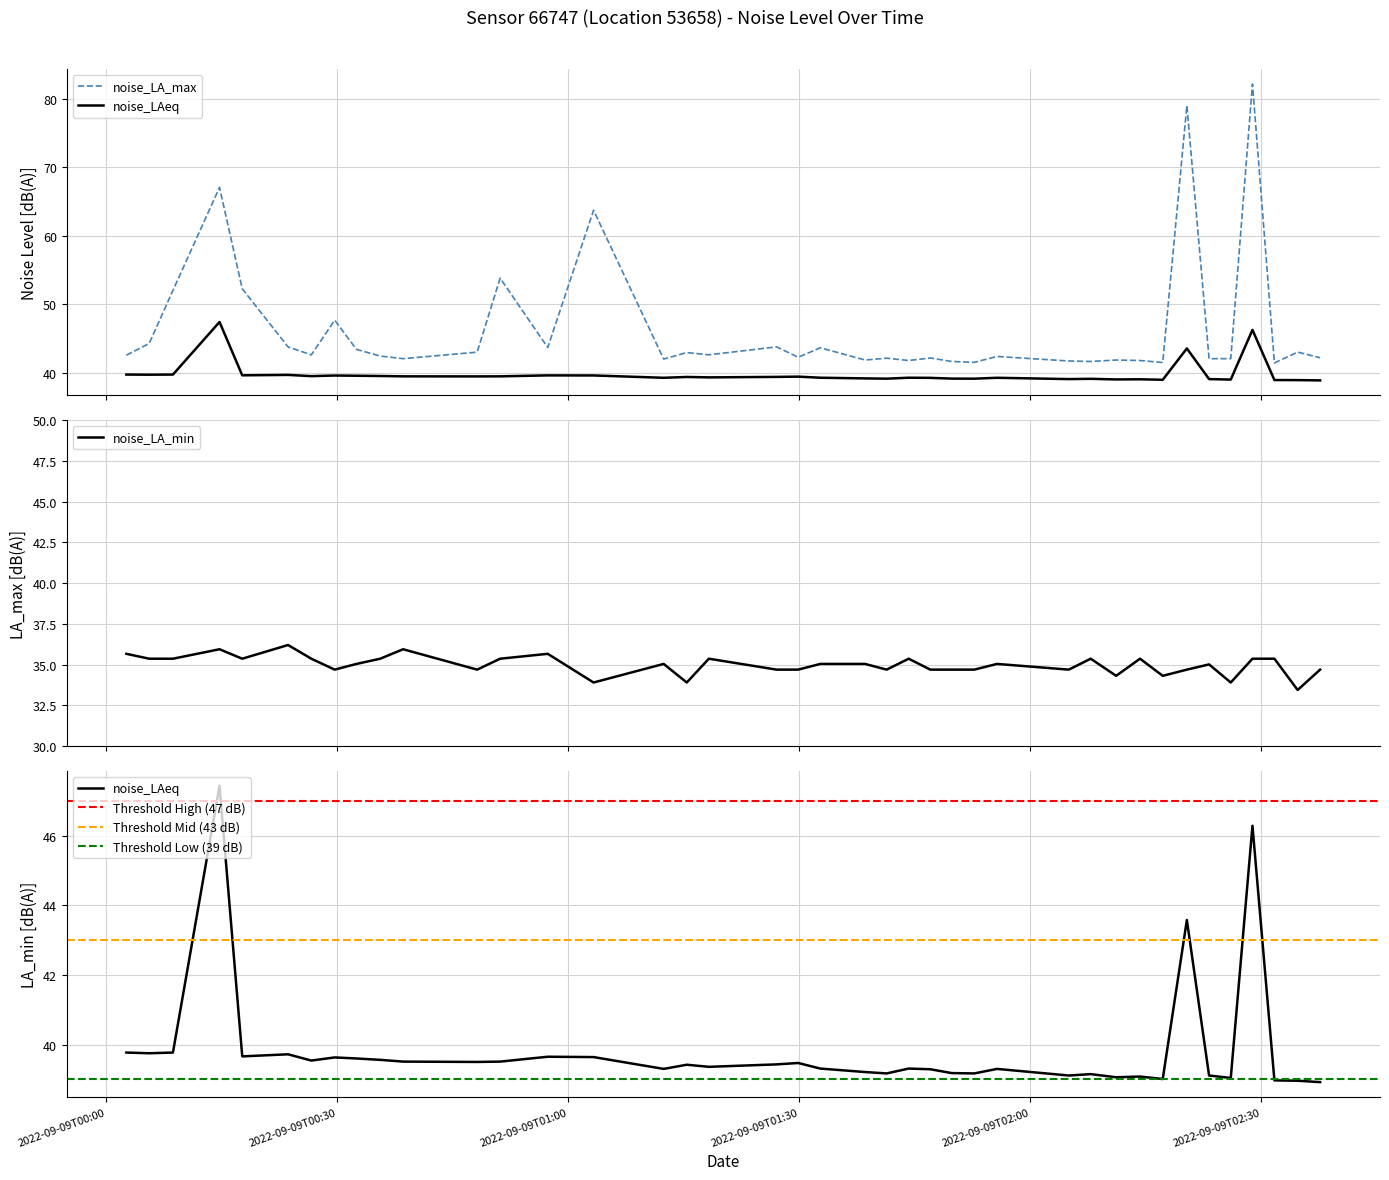

Which series has the largest total across all categories?

noise_LA_max